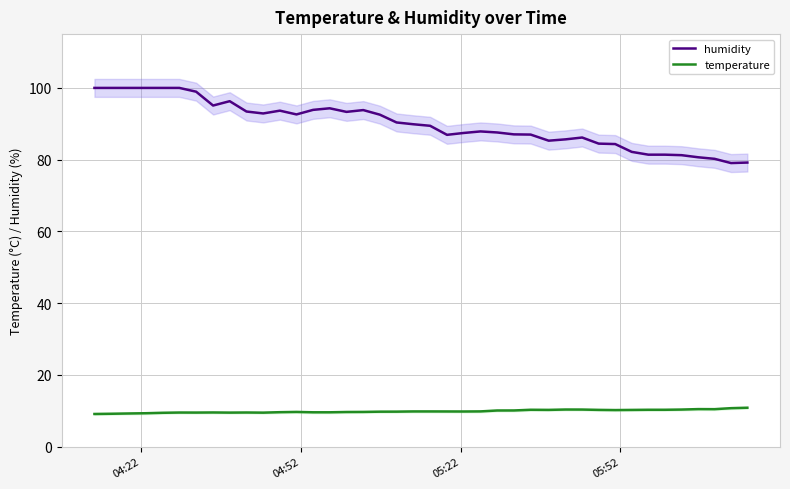

True or false: humidity and temperature intersect in this chart.

False